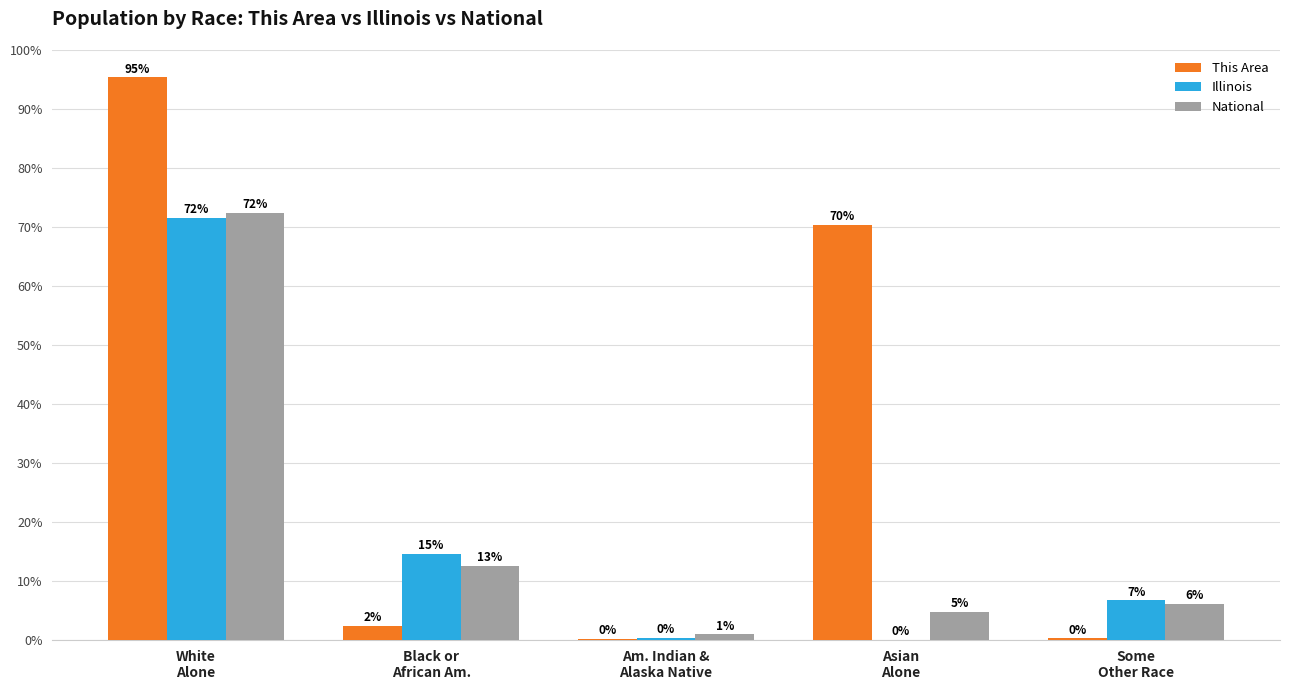

What position from the left is Black or
African Am.?

2